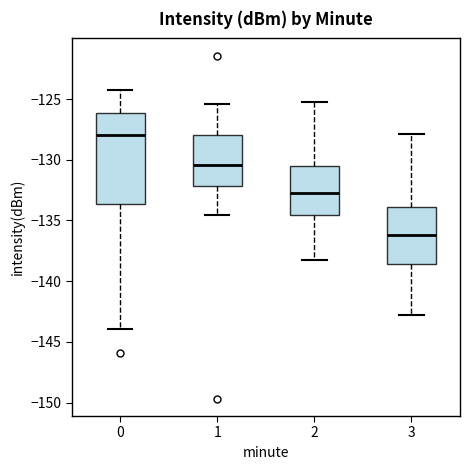

Comparing the boxes themselves (not the whiskers), which one is the tallest?

0